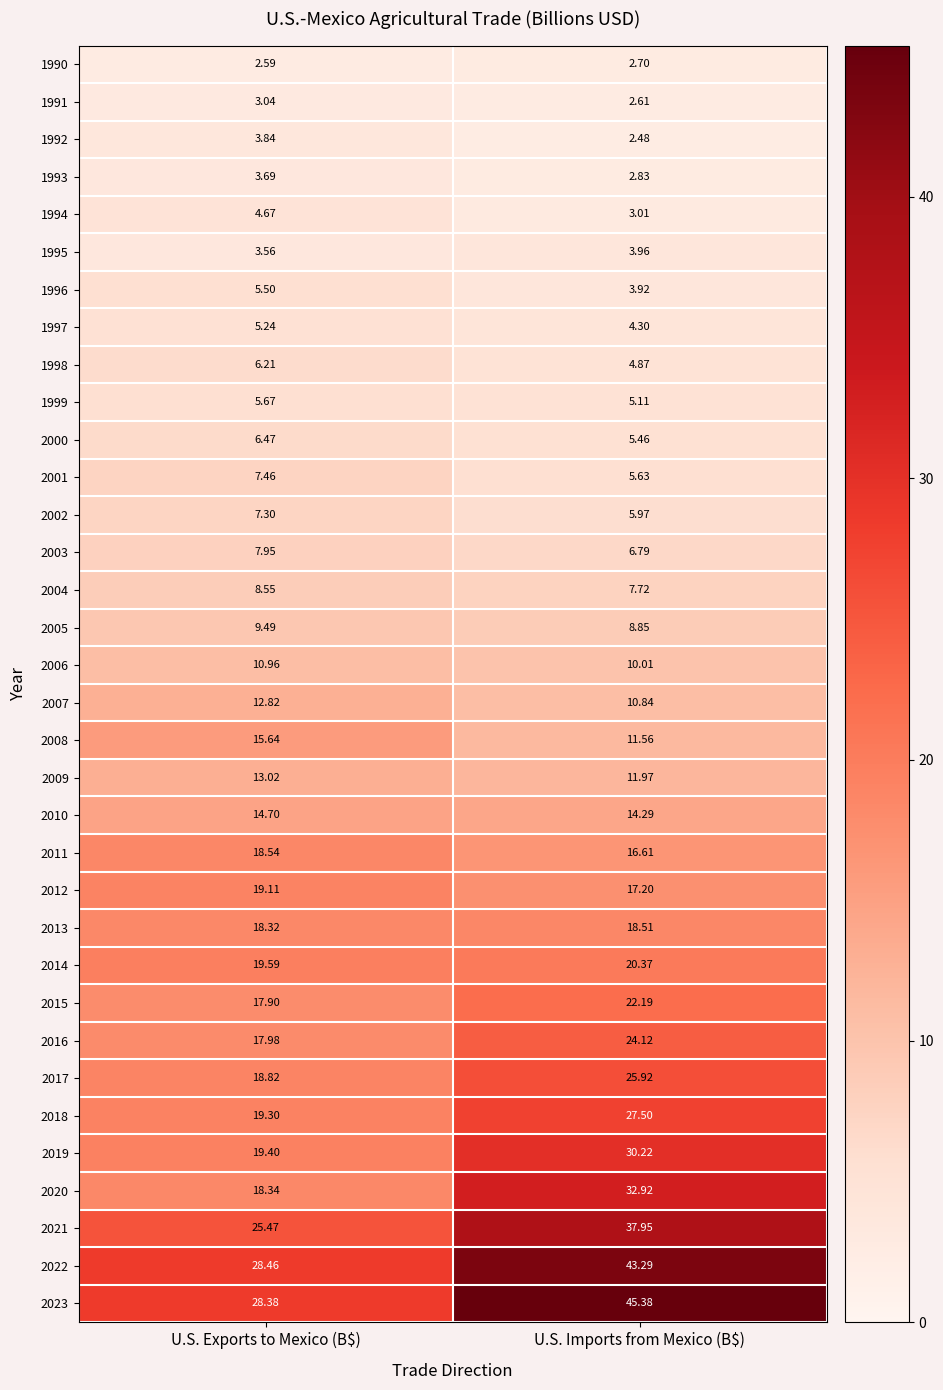

How many categories are shown in the chart?

2